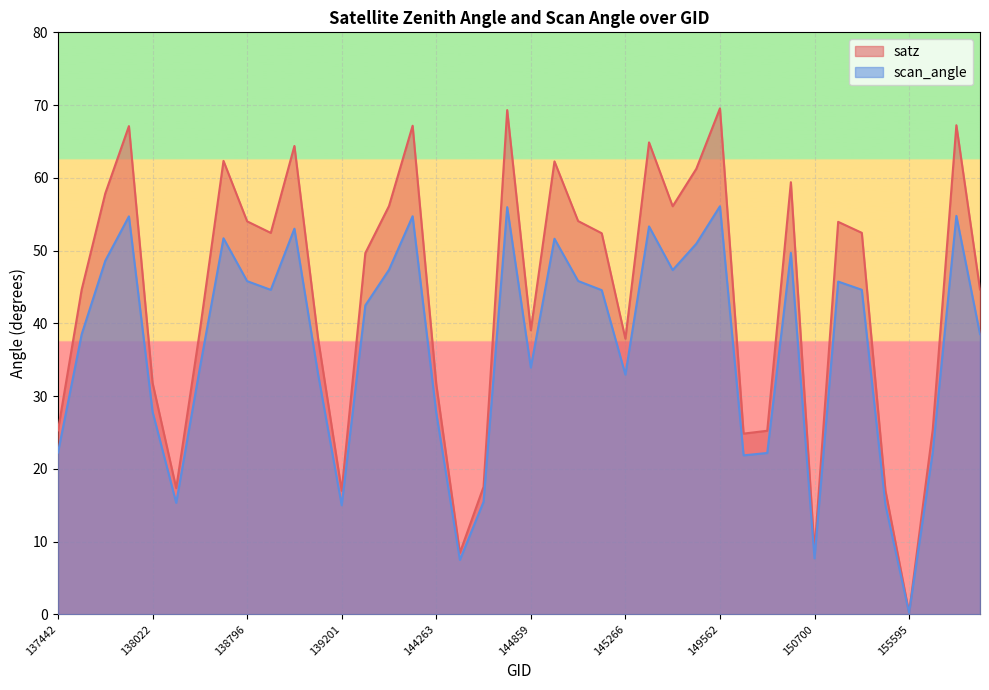

Rank the series by their maximum value, from lowest to highest.

scan_angle, satz